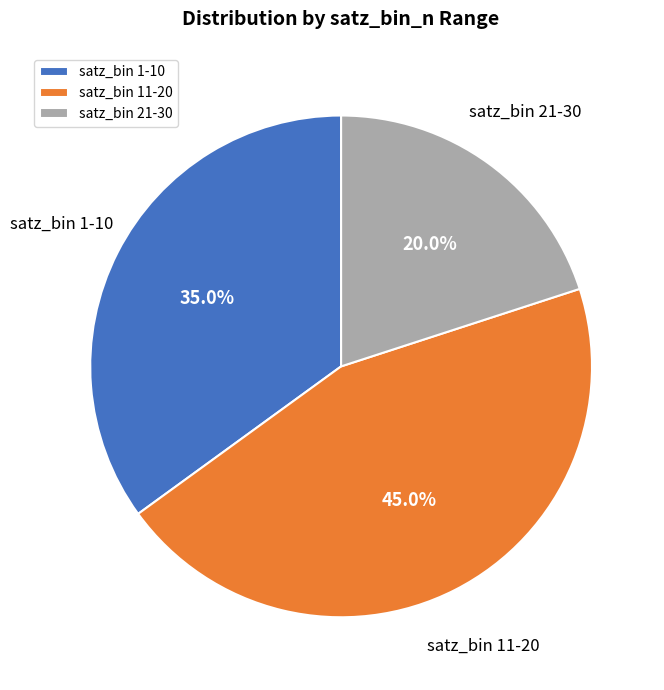

What is the smallest slice in the pie chart?

satz_bin 21-30